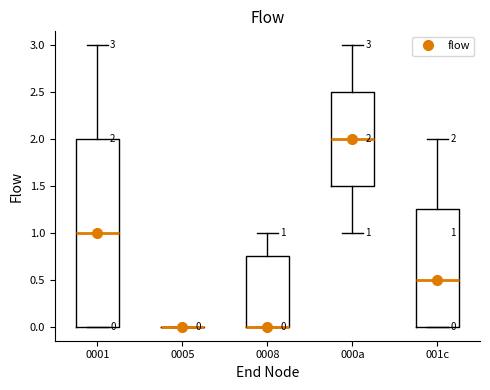

Comparing the boxes themselves (not the whiskers), which one is the tallest?

0001